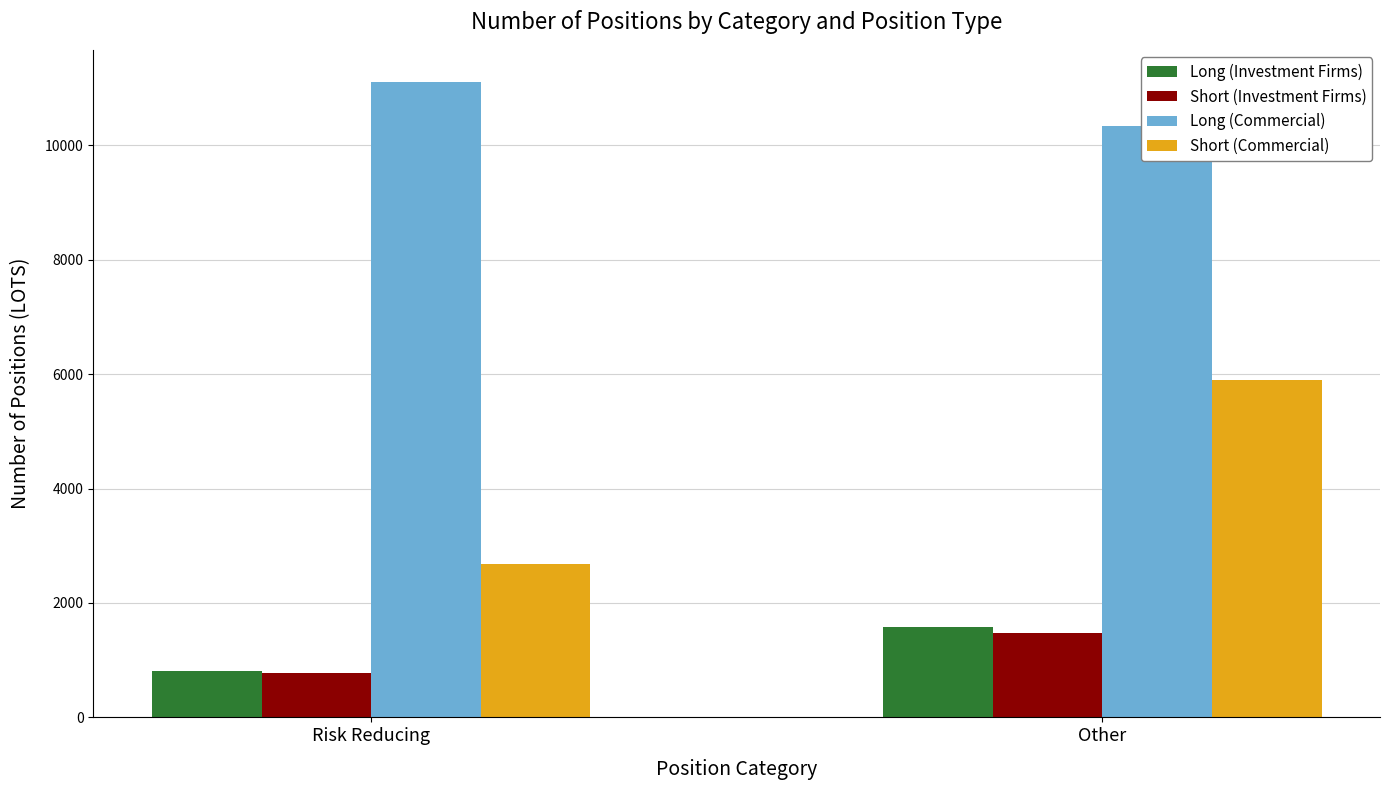

Reading left to right, what are all the values shown in this chart?

Long (Investment Firms): Risk Reducing=805	Other=1574
Short (Investment Firms): Risk Reducing=783	Other=1475
Long (Commercial): Risk Reducing=11115	Other=10346
Short (Commercial): Risk Reducing=2676	Other=5893